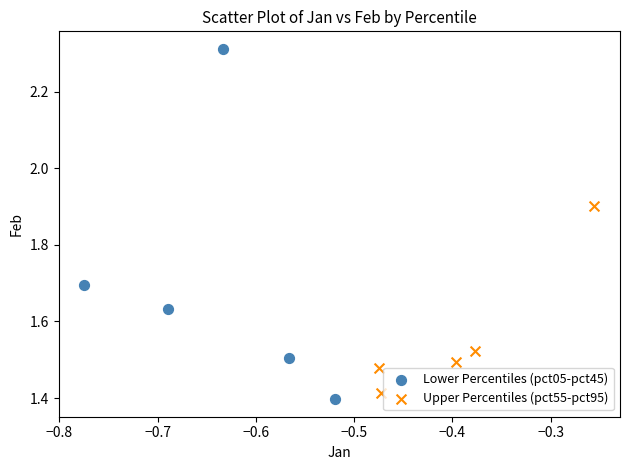

Which series contains the lowest Y value?

Lower Percentiles (pct05-pct45)